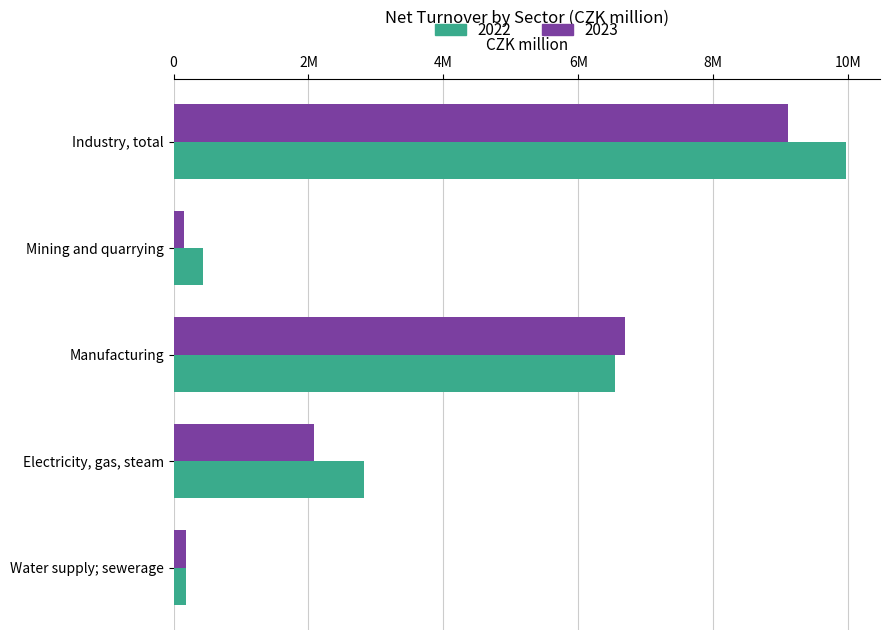

Reading left to right, list all the values displayed in this chart.

2022: 9974680	431433	6537675	2820926	184645
2023: 9116315	149072	6692282	2086962	187999